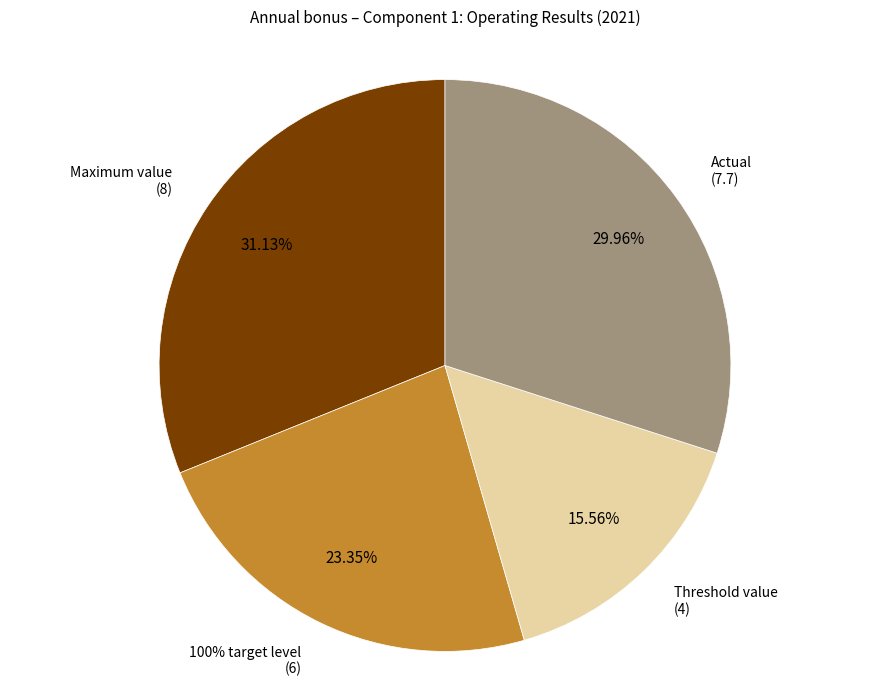

Combined, what portion of the pie is Threshold value and Maximum value?

46.7%